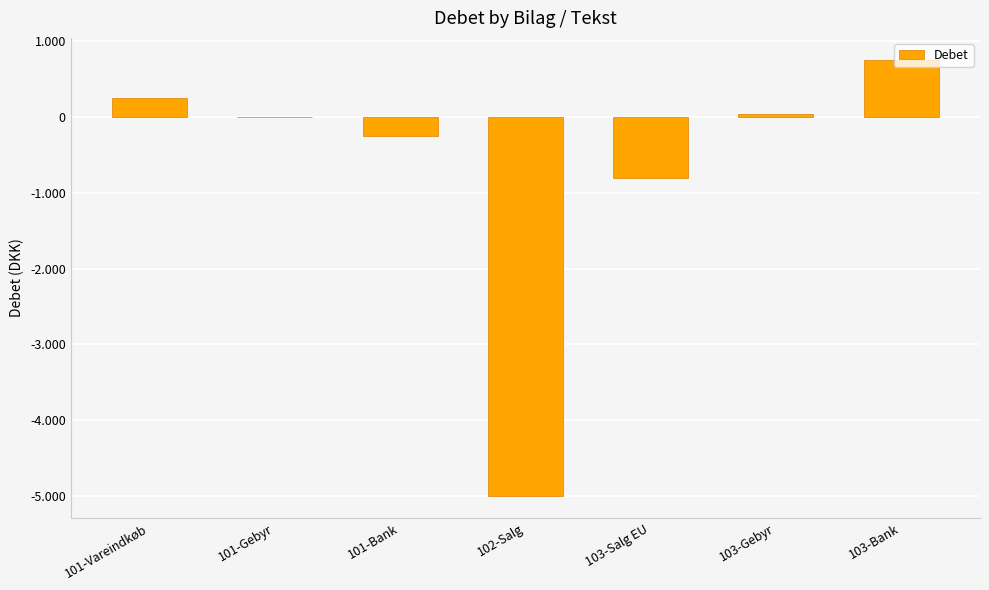

Which label corresponds to the smallest value in the chart?

102-Salg